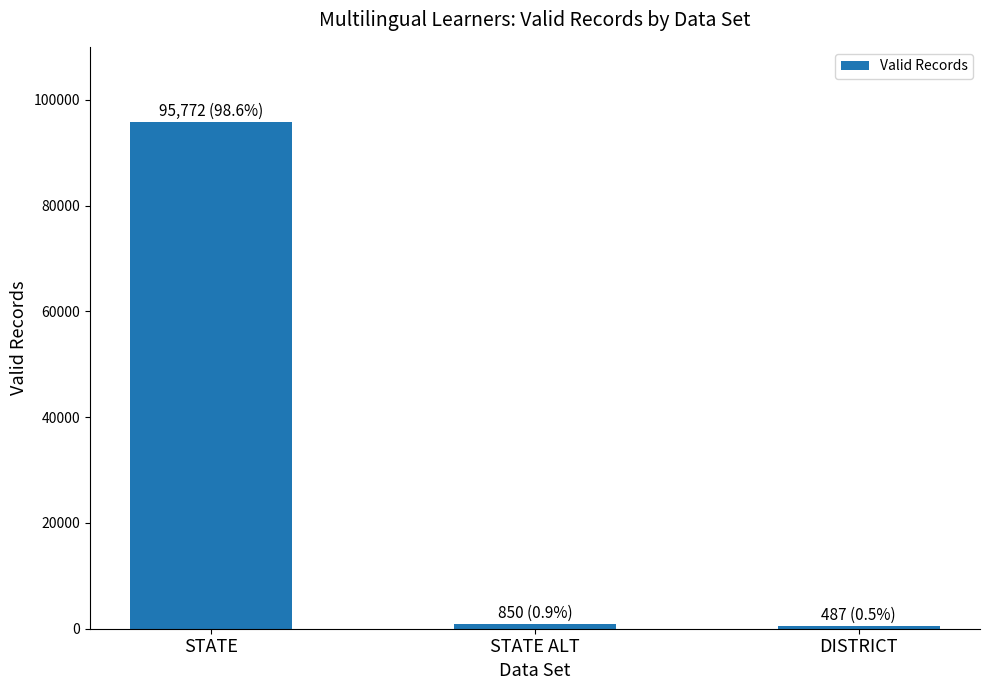

Which category has the highest value across all series?

STATE